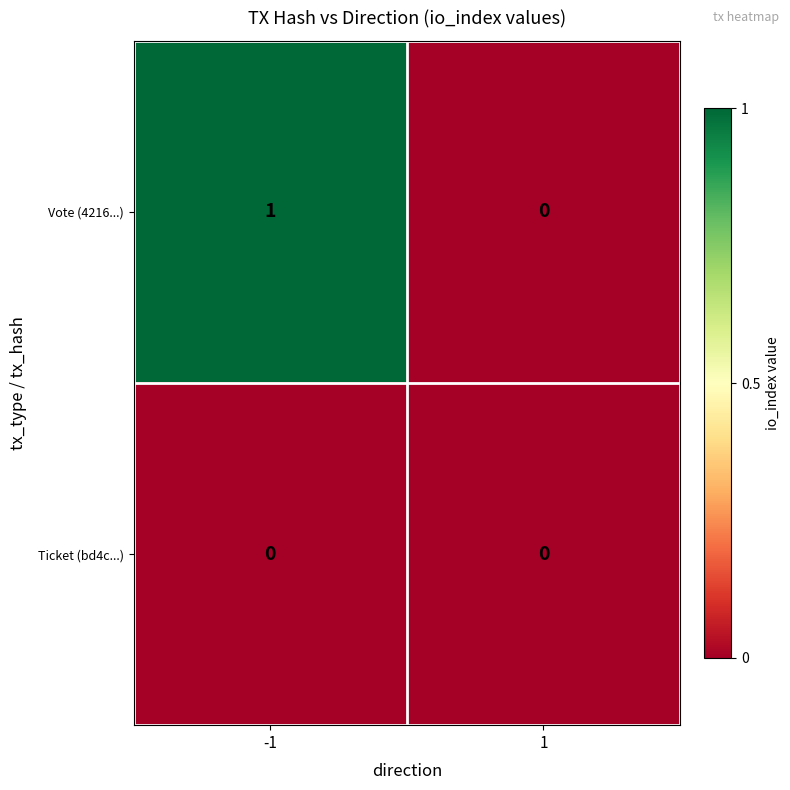

The Vote (4216...) series shows 2 at -1. True or false?

False